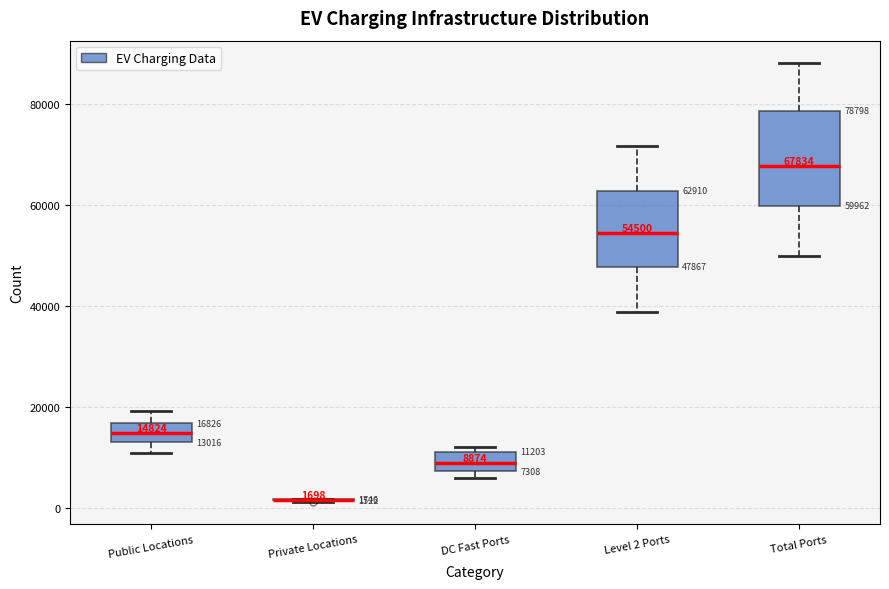

Comparing the boxes themselves (not the whiskers), which one is the tallest?

Total Ports